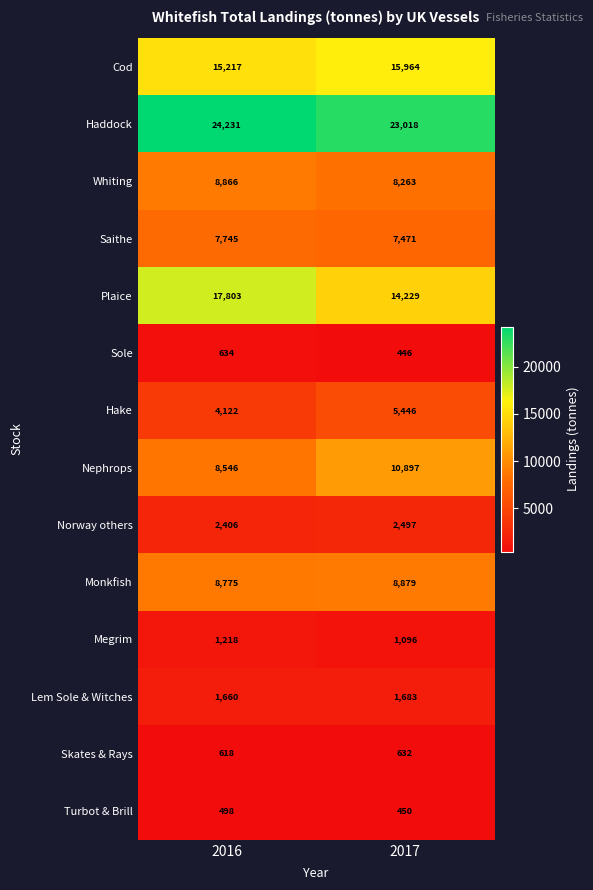

Reading right to left, extract all data points from this chart.

Cod: 15964	15217
Haddock: 23018	24231
Whiting: 8263	8866
Saithe: 7471	7745
Plaice: 14229	17803
Sole: 446	634
Hake: 5446	4122
Nephrops: 10897	8546
Norway others: 2497	2406
Monkfish: 8879	8775
Megrim: 1096	1218
Lem Sole & Witches: 1683	1660
Skates & Rays: 632	618
Turbot & Brill: 450	498